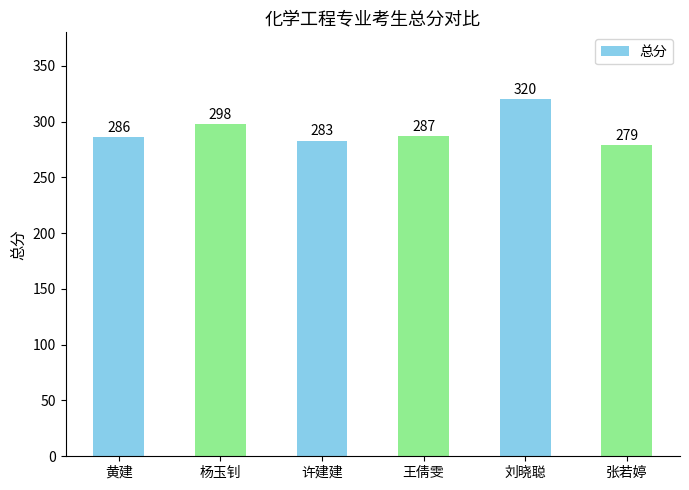

Where is the data nearest to the value 299?

杨玉钊